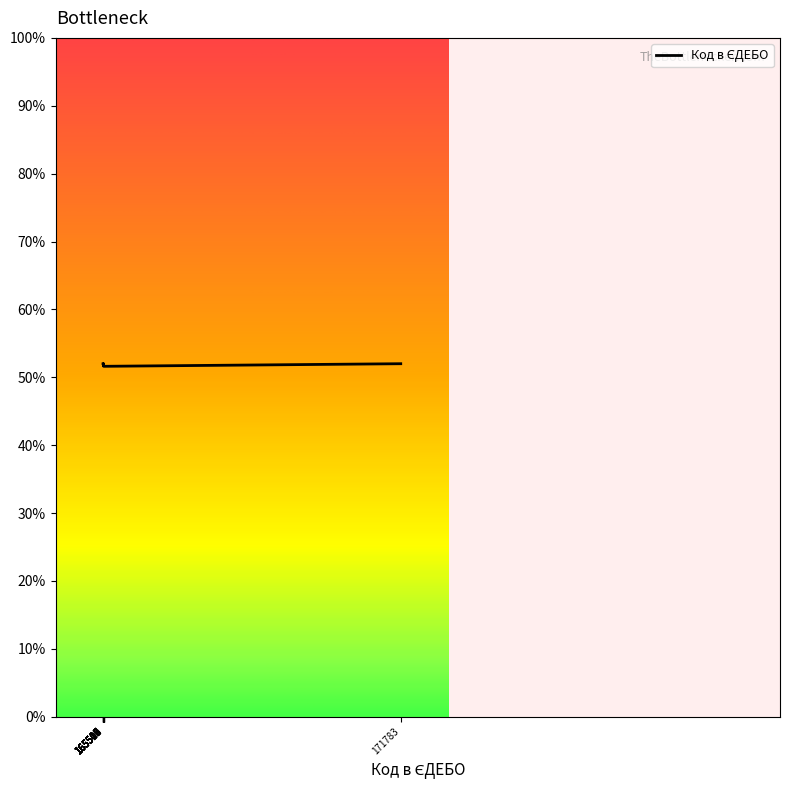

What is the ratio of the value at 165516 to the value at 165514?

1.0